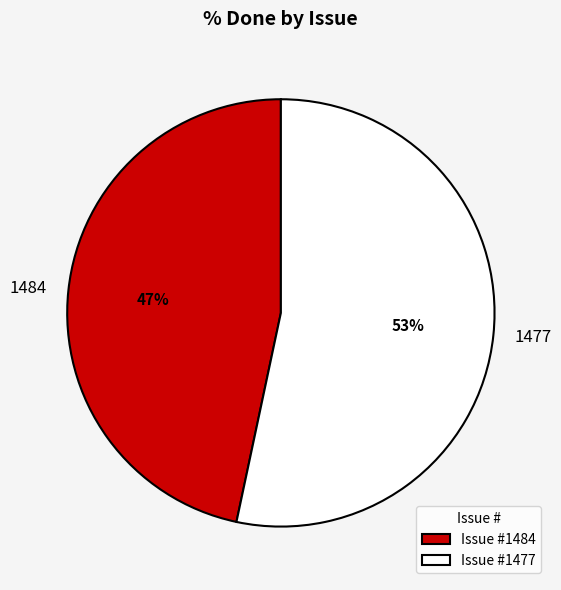

To the nearest percent, what percentage of the pie is 1477?

53%